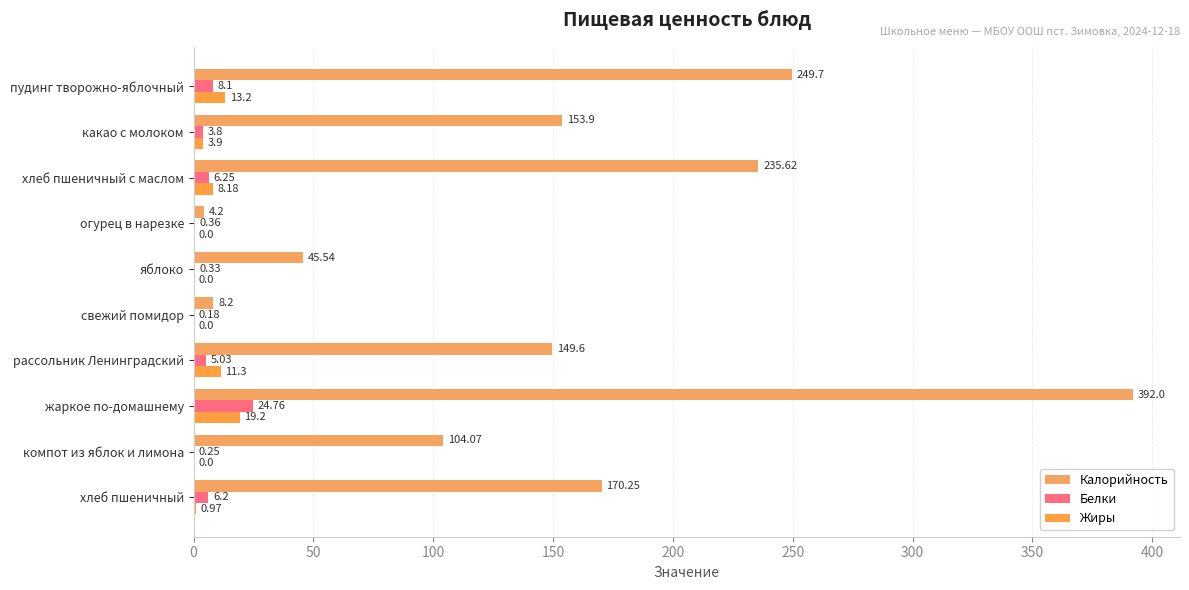

Which series has the largest range (max minus min)?

Калорийность